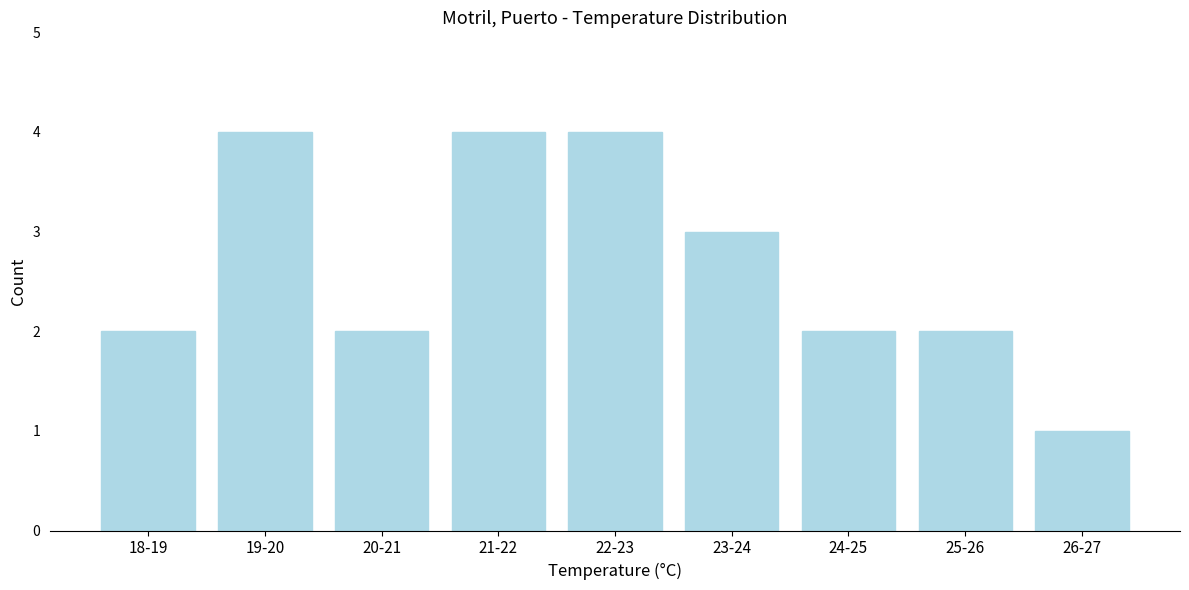

Reading left to right, transcribe all the data shown in this chart.

2	4	2	4	4	3	2	2	1